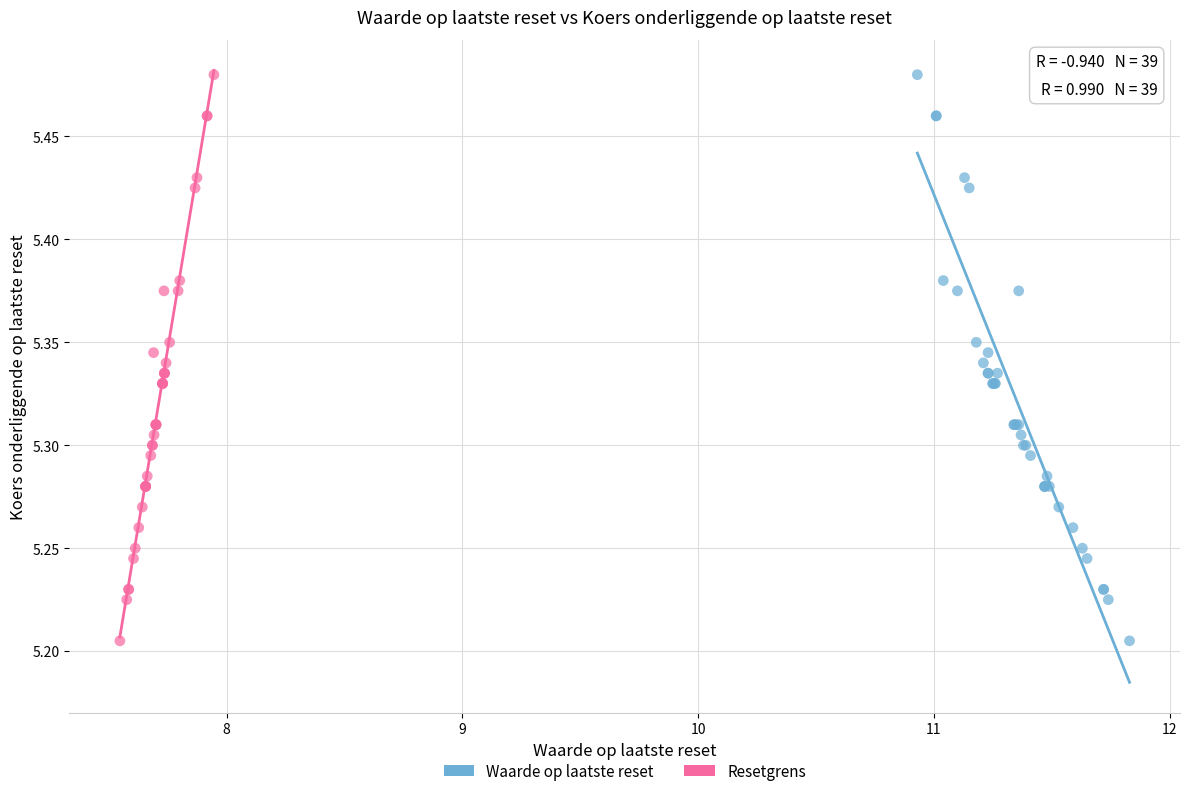

What are all the series names shown in the legend?

Waarde op laatste reset, Resetgrens